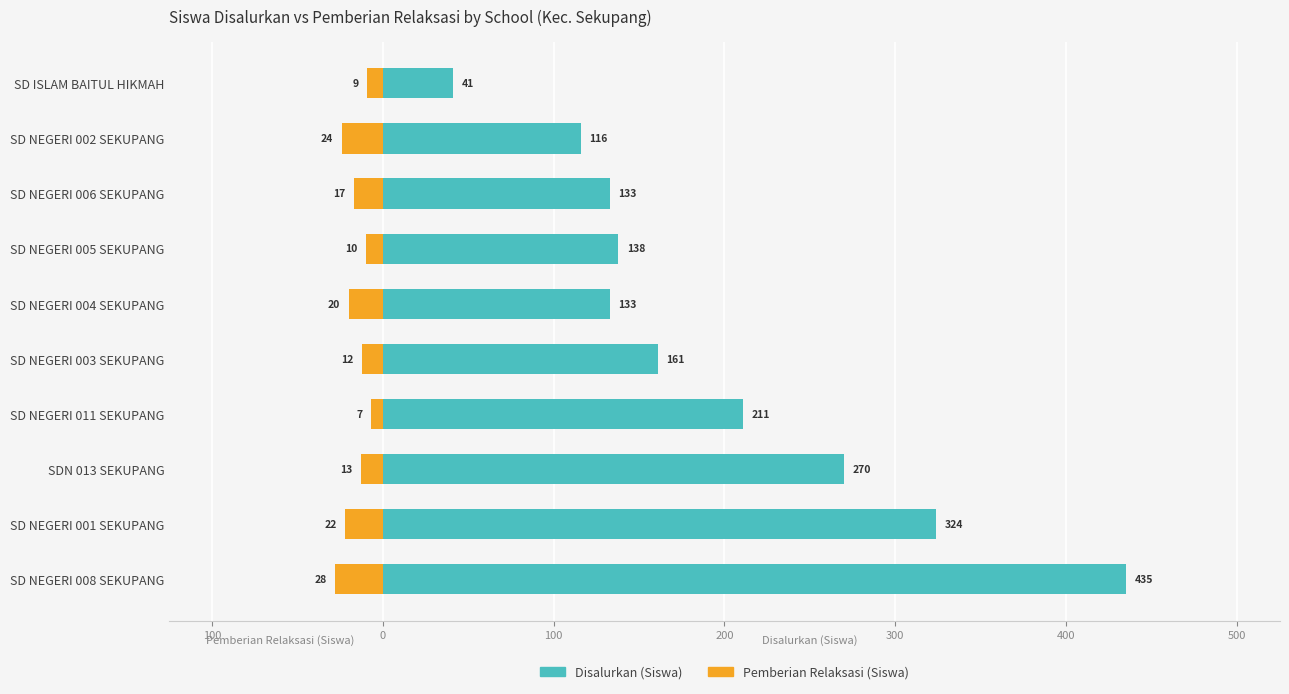

Does the chart contain any negative values?

Yes